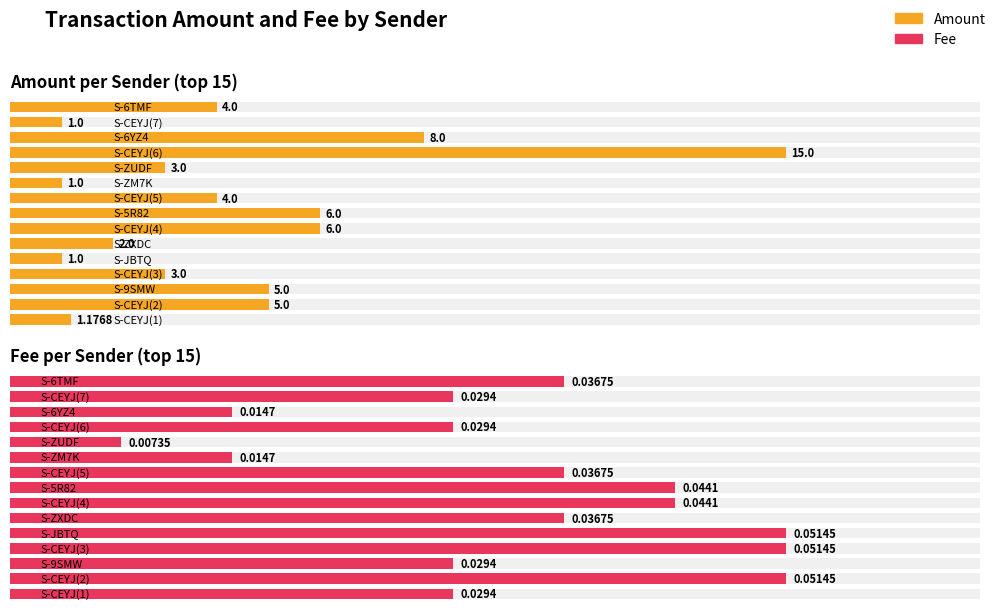

How many values in the Amount series exceed 4?

6